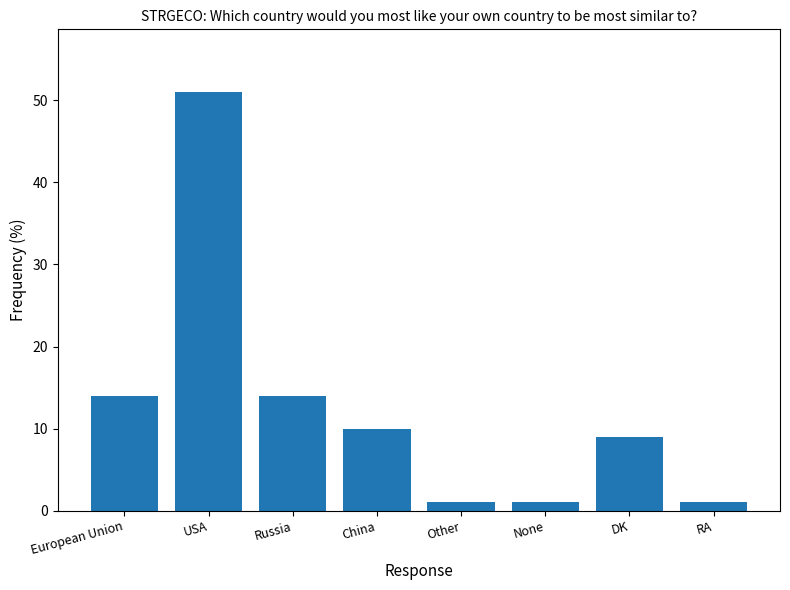

What is the greatest value displayed?

51